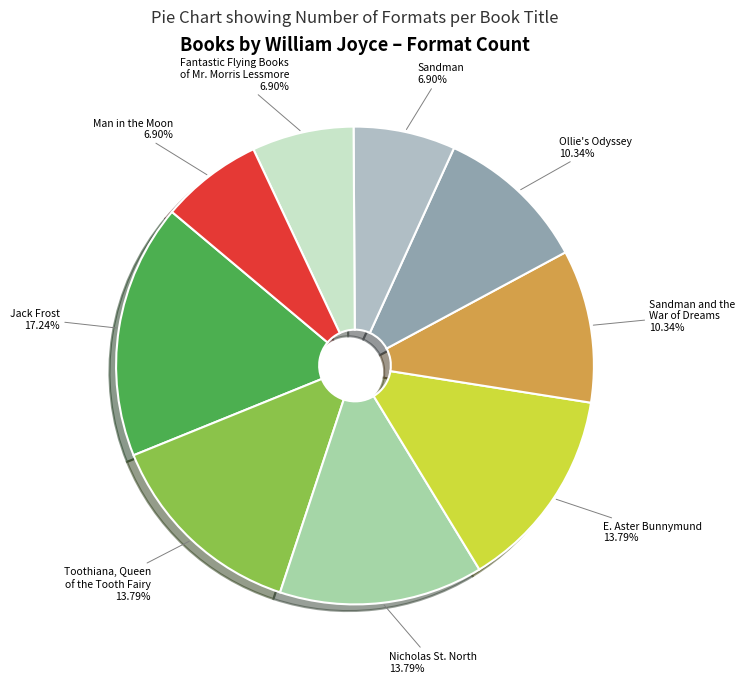

How many segments does this pie chart have?

9